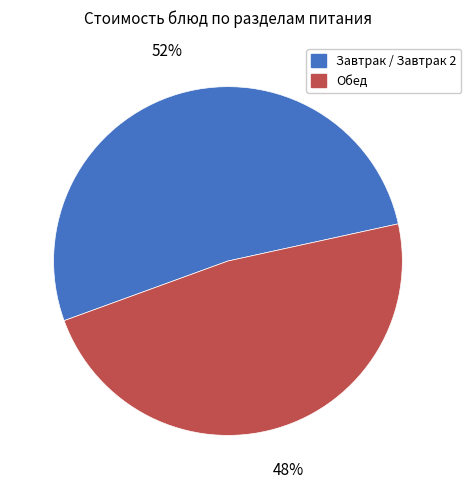

Between Завтрак / Завтрак 2 and Обед, which is larger?

Завтрак / Завтрак 2